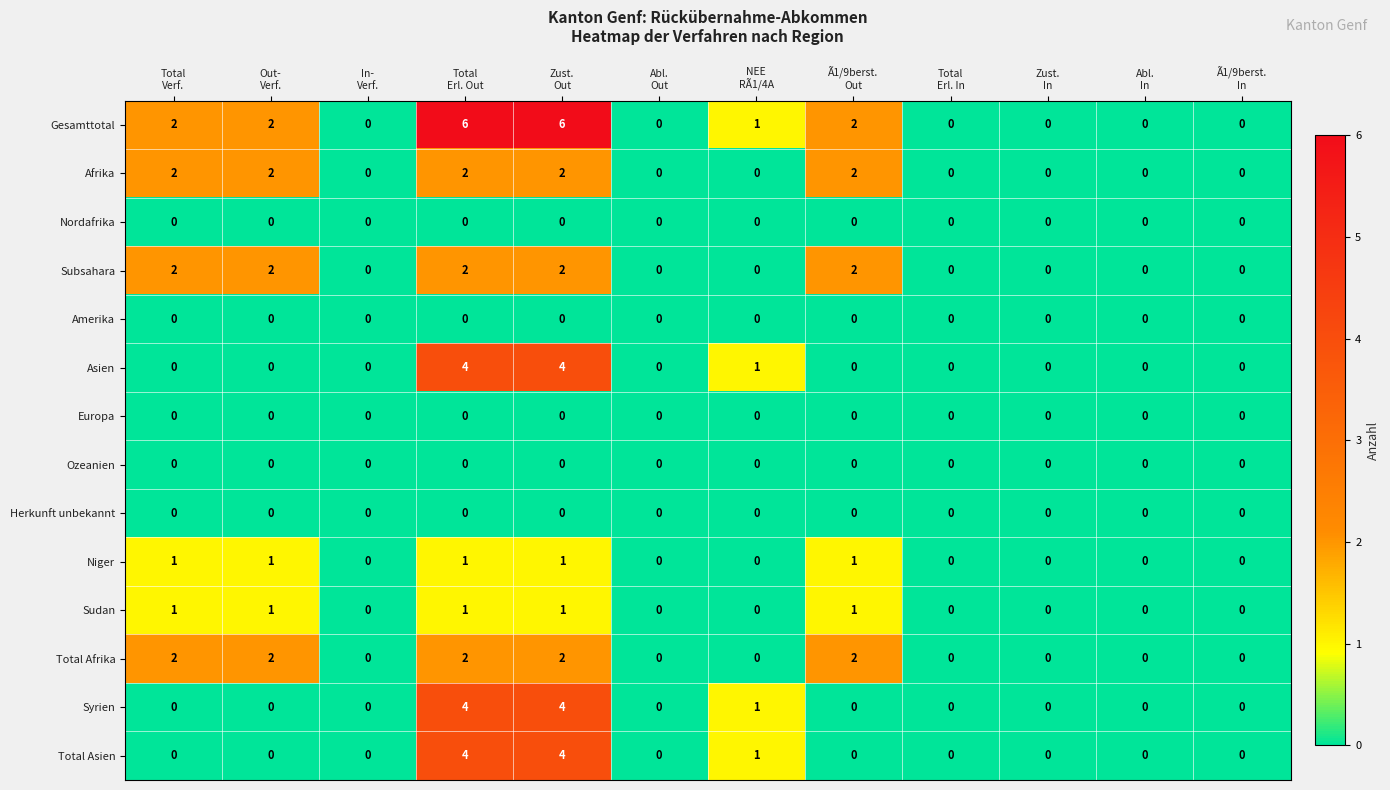

What is the sum of all Syrien values?

9